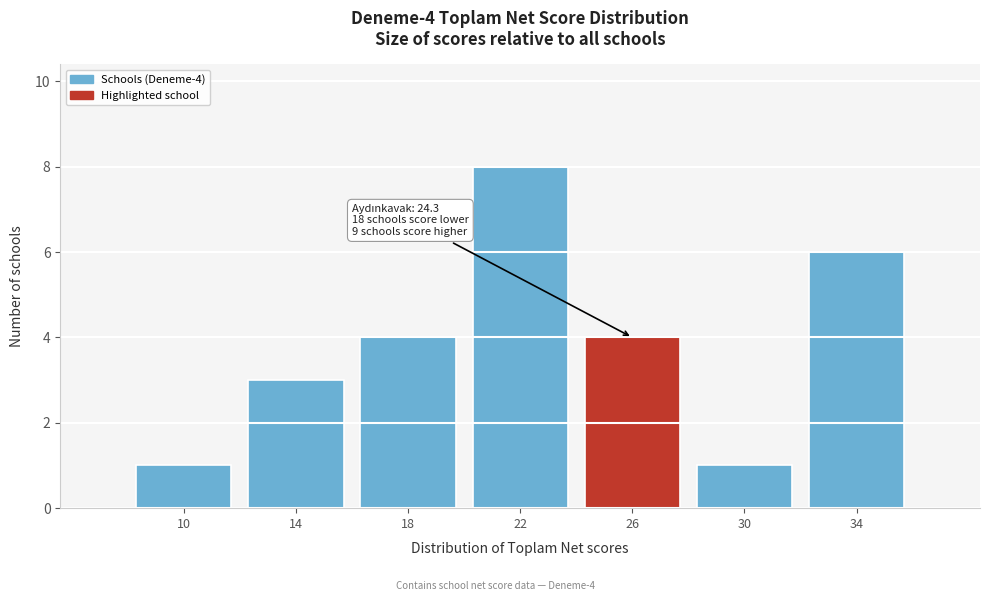

Which range on the x-axis has the tallest bar?

20 to 24